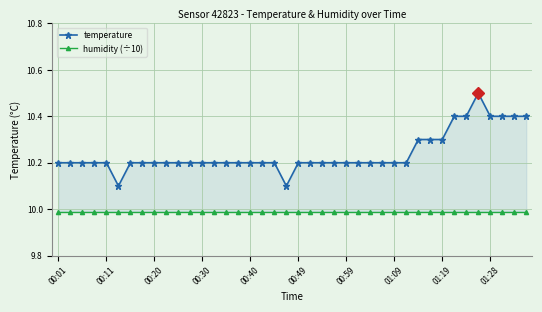

The value of temperature at 22 is 3.3. True or false?

False